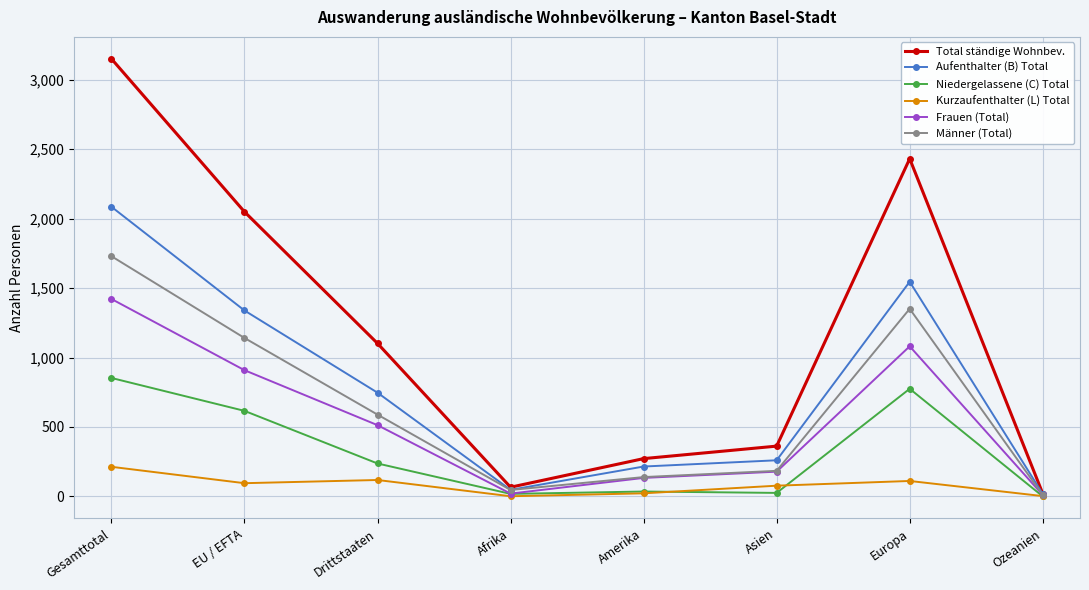

What is the label of the 7th point from the left?

Europa